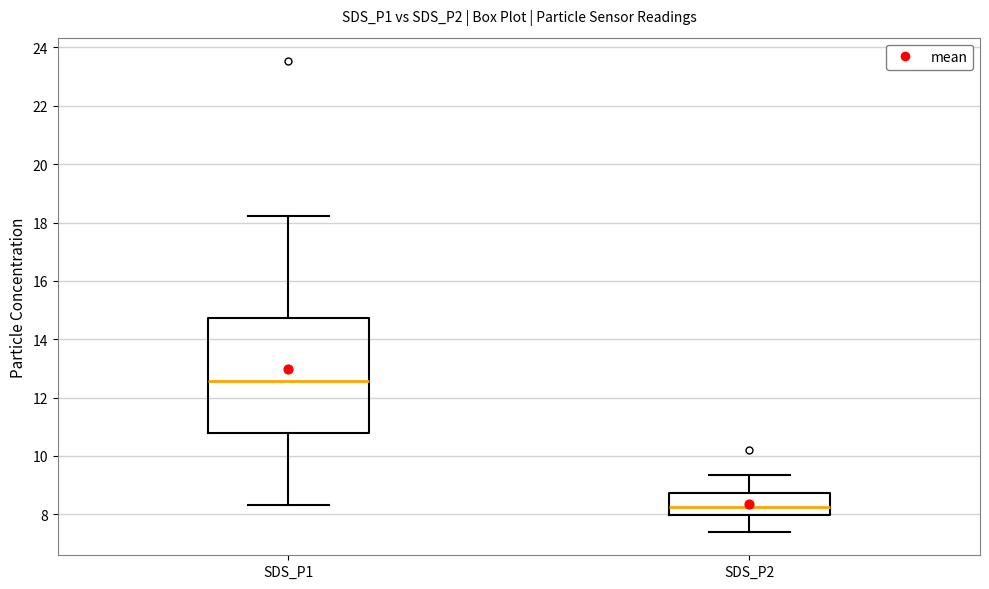

Reading left to right, transcribe this box plot: for each box, give where its median line is, the range the box spans, and where its two whiskers end, as read against the y-axis. The values are not printed on the chart, so give them approximately, as read against the axis.

SDS_P1: median 12.6, box 10.8 to 14.8, whiskers 8.4 to 18.2
SDS_P2: median 8.2, box 8.0 to 8.8, whiskers 7.4 to 9.4